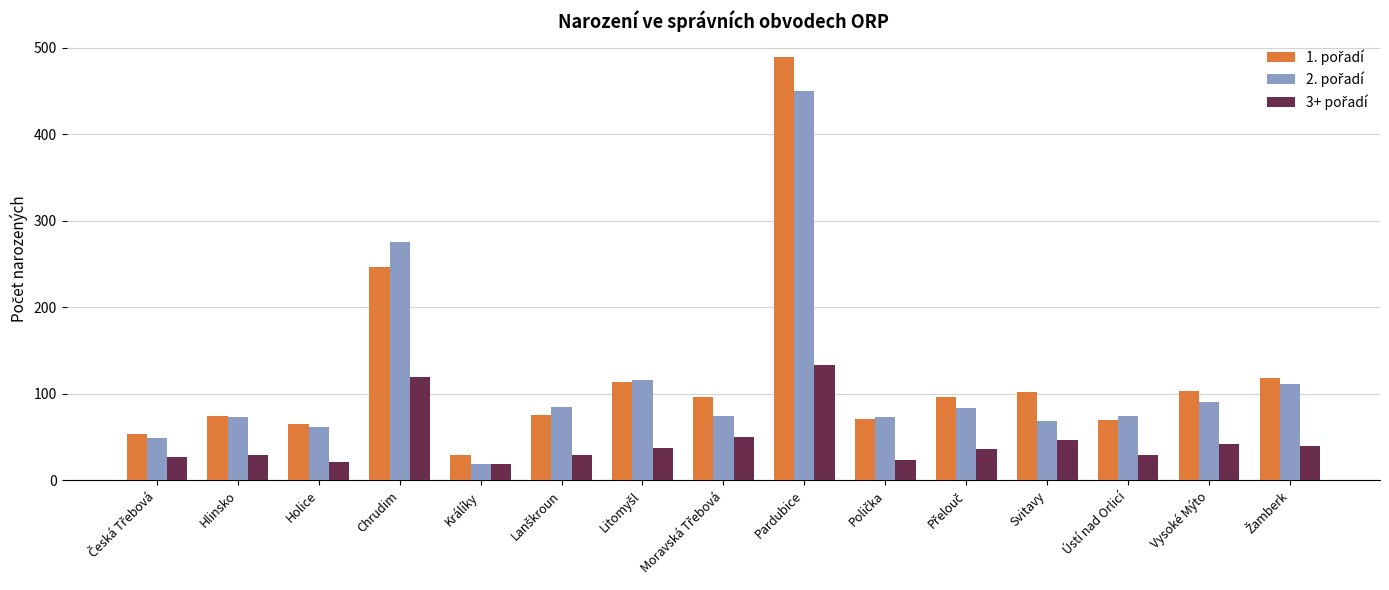

What is the total value across all series at Chrudim?

643